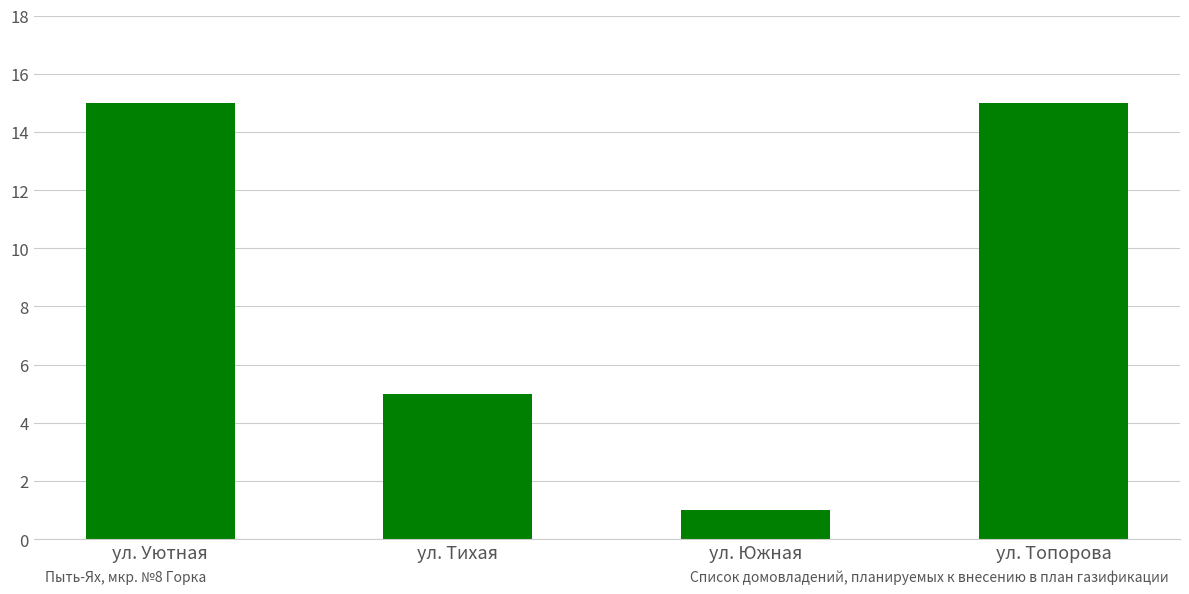

What is the label of the 4th bar from the right?

ул. Уютная